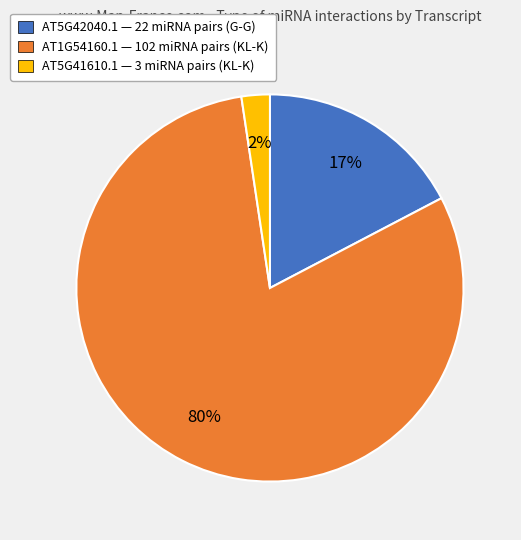

Combined, do AT5G42040.1 — 22 miRNA pairs (G-G) and AT5G41610.1 — 3 miRNA pairs (KL-K) account for over 50%?

No